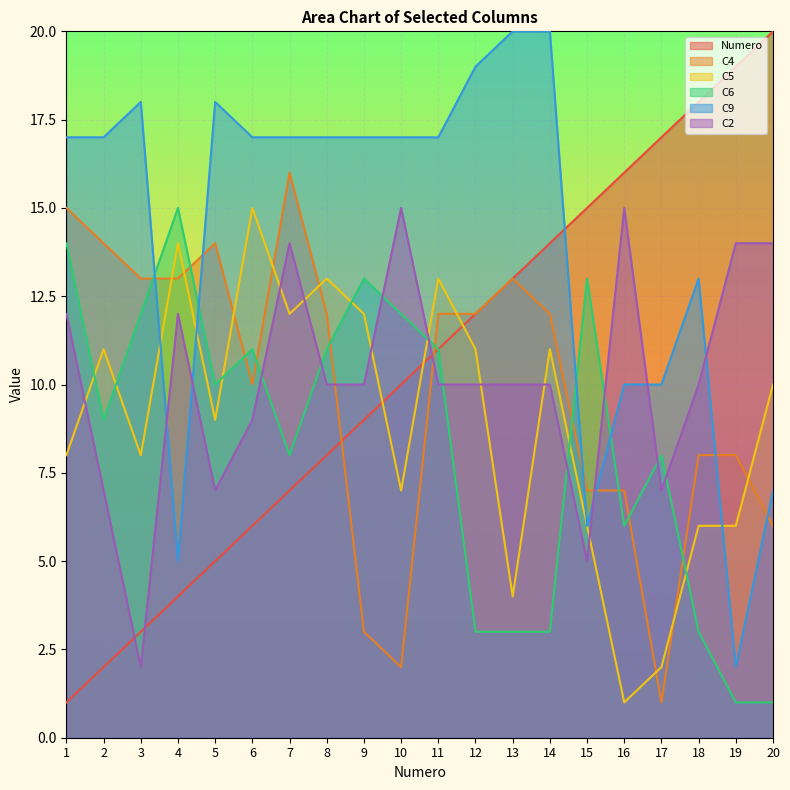

In C9, how many points are lower than both neighbors (excluding endpoints)?

3